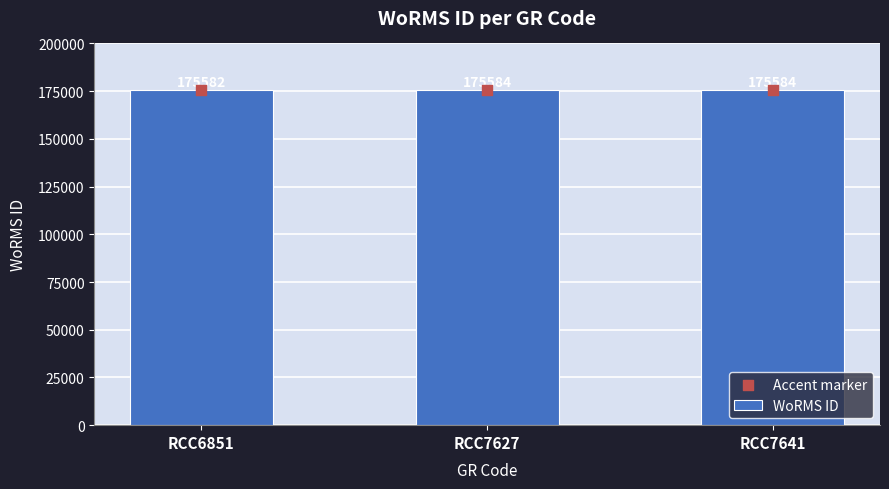

What is the total value across all series at RCC6851?

351164